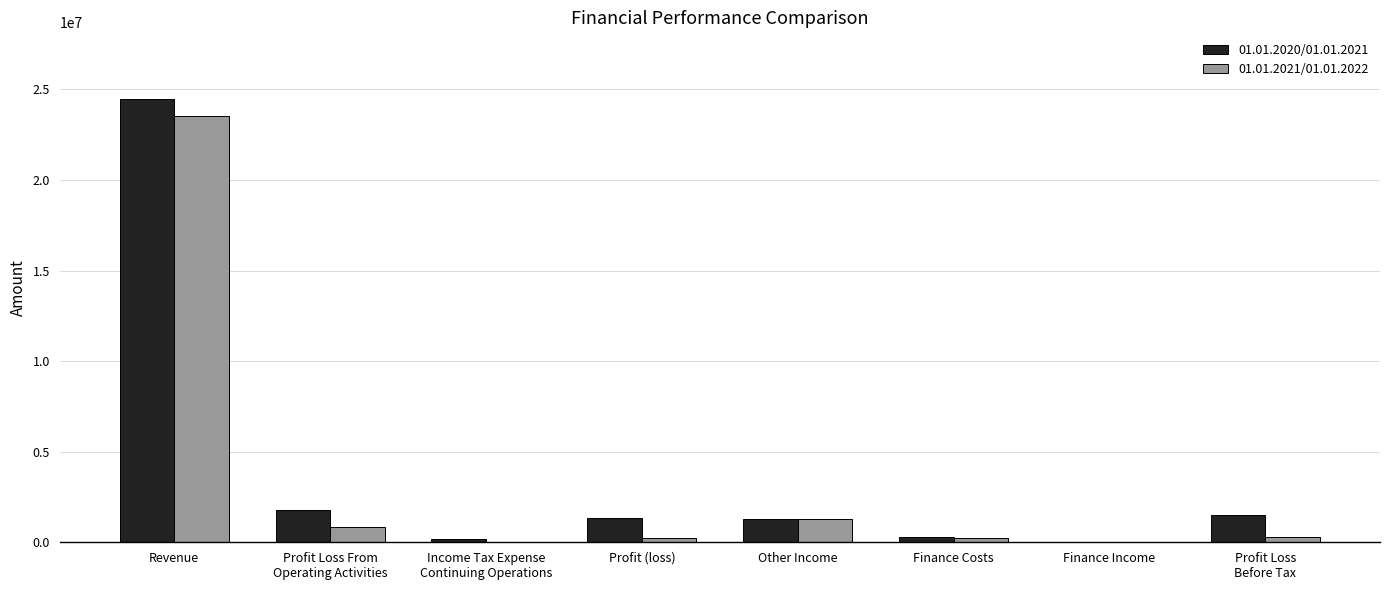

What is the average value of the 01.01.2021/01.01.2022 series?

3316420